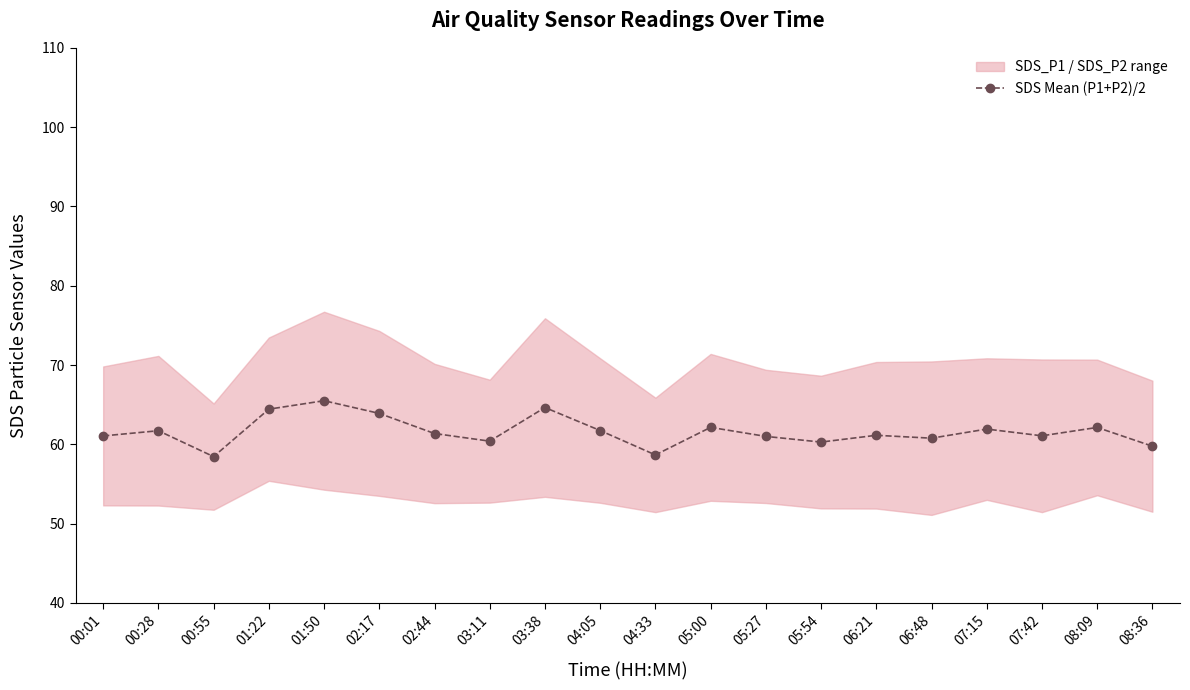

Reading right to left, list all the values displayed in this chart.

59.8	62.1	61.1	61.9	60.8	61.1	60.3	61.0	62.1	58.7	61.7	64.6	60.4	61.4	63.9	65.5	64.4	58.5	61.7	61.1